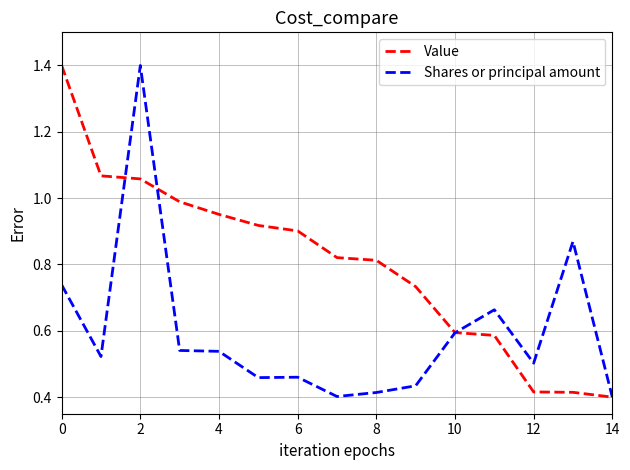

Rank the series by their average value, from highest to lowest.

Value, Shares or principal amount